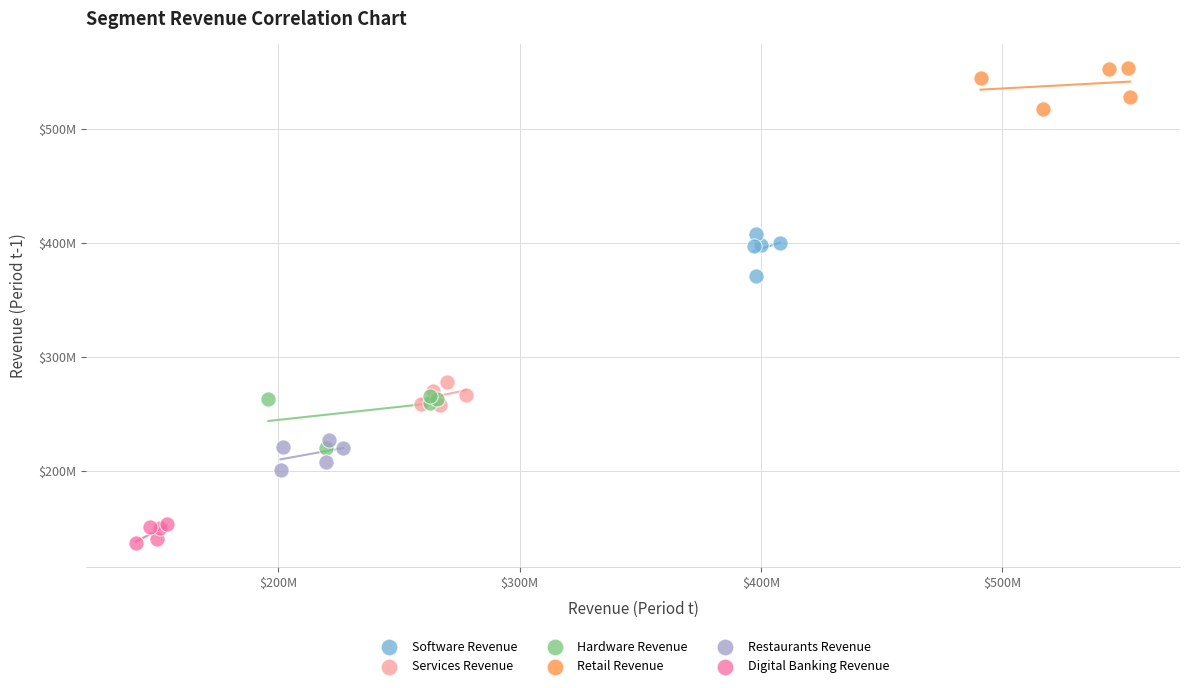

What are all the series names shown in the legend?

Software Revenue, Services Revenue, Hardware Revenue, Retail Revenue, Restaurants Revenue, Digital Banking Revenue